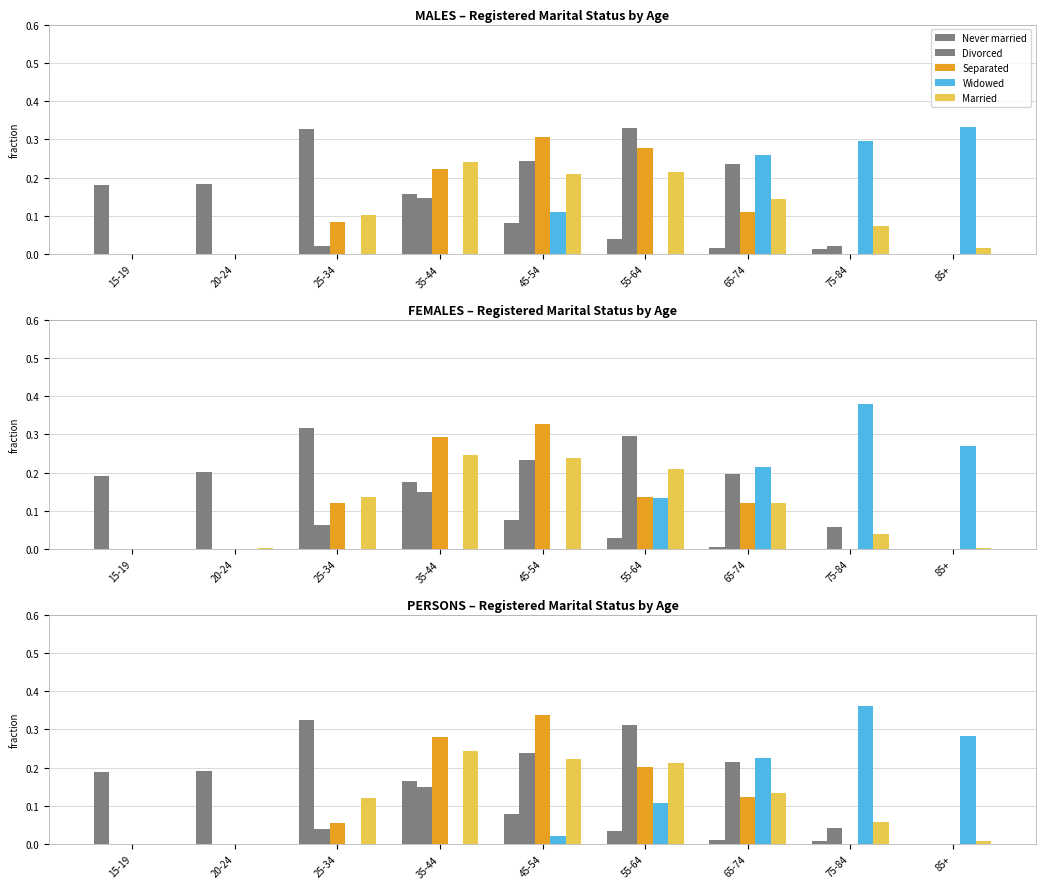

True or false: Married has a value of 0.1 at 15-19.

False